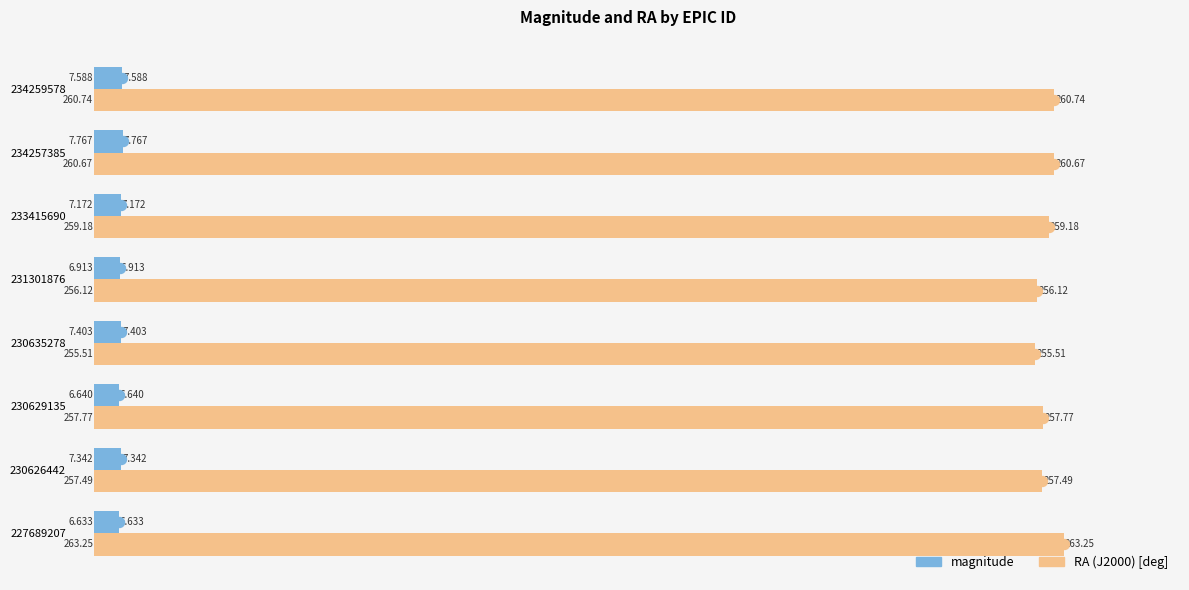

Is the value of magnitude at 234257385 greater than the value of RA (J2000) [deg] at 227689207?

No